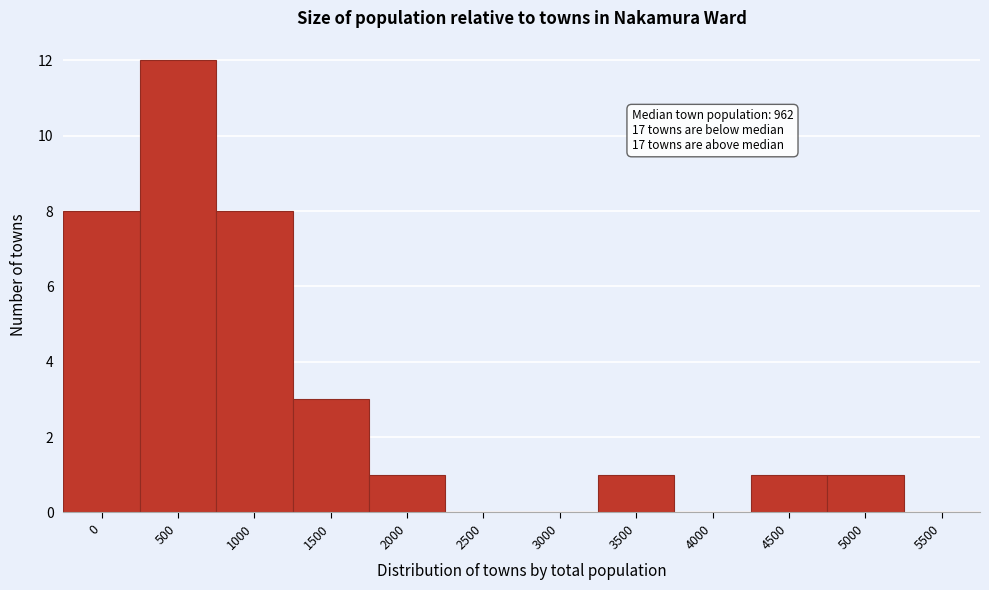

Reading left to right, list all the values displayed in this chart.

0=8	500=12	1000=8	1500=3	2000=1	2500=0	3000=0	3500=1	4000=0	4500=1	5000=1	5500=0